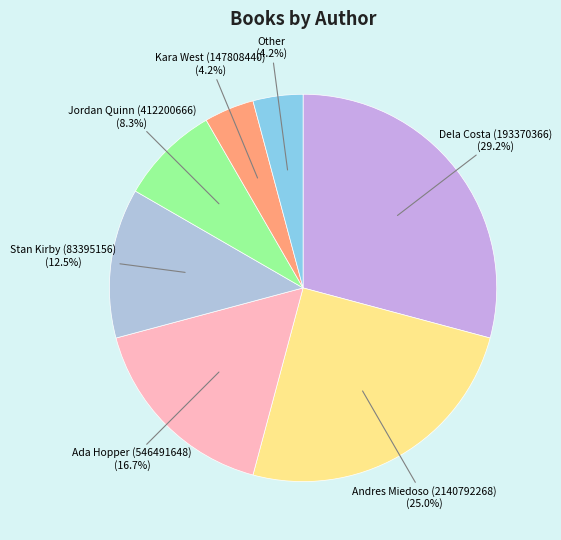

Does Kara West (147808440) account for over 50% of the chart?

No